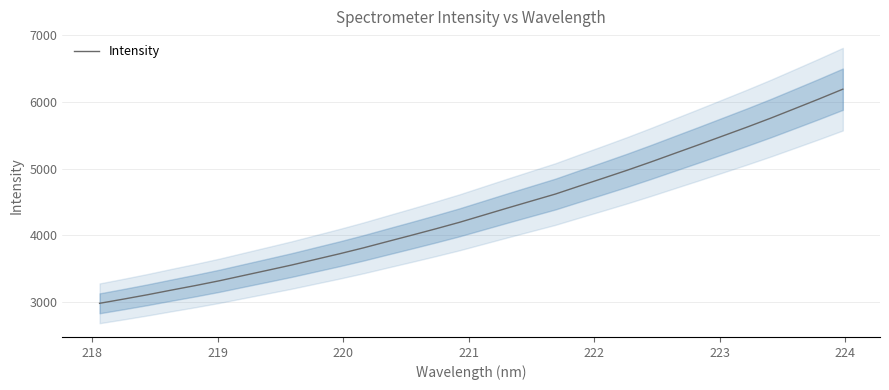

What is the highest value of the Intensity series?

6191.8